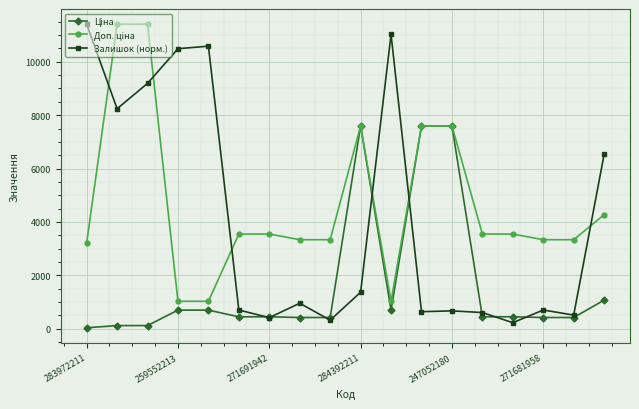

Does the chart have visible grid lines?

Yes